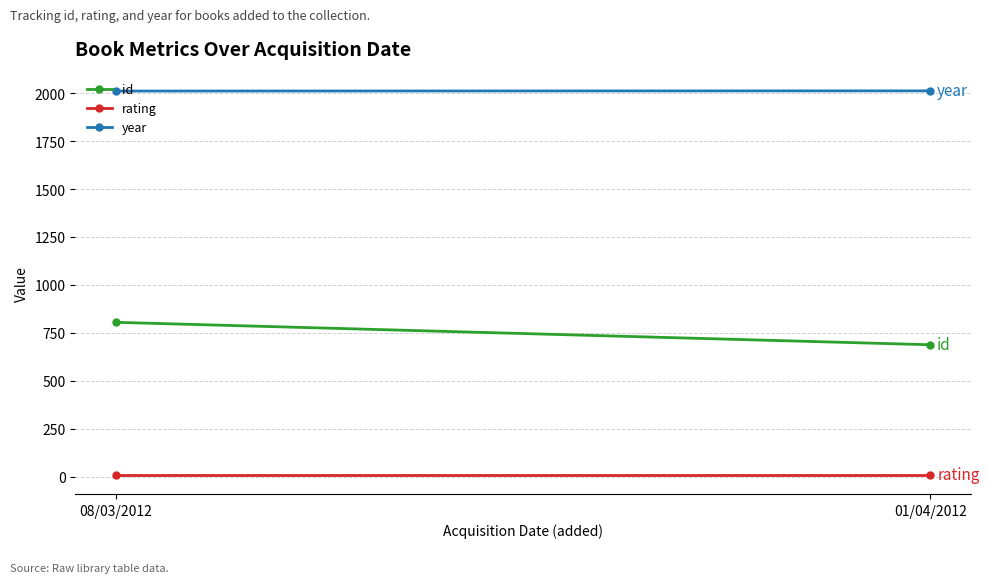

Is the value of year at 01/04/2012 greater than the value of rating at 01/04/2012?

Yes